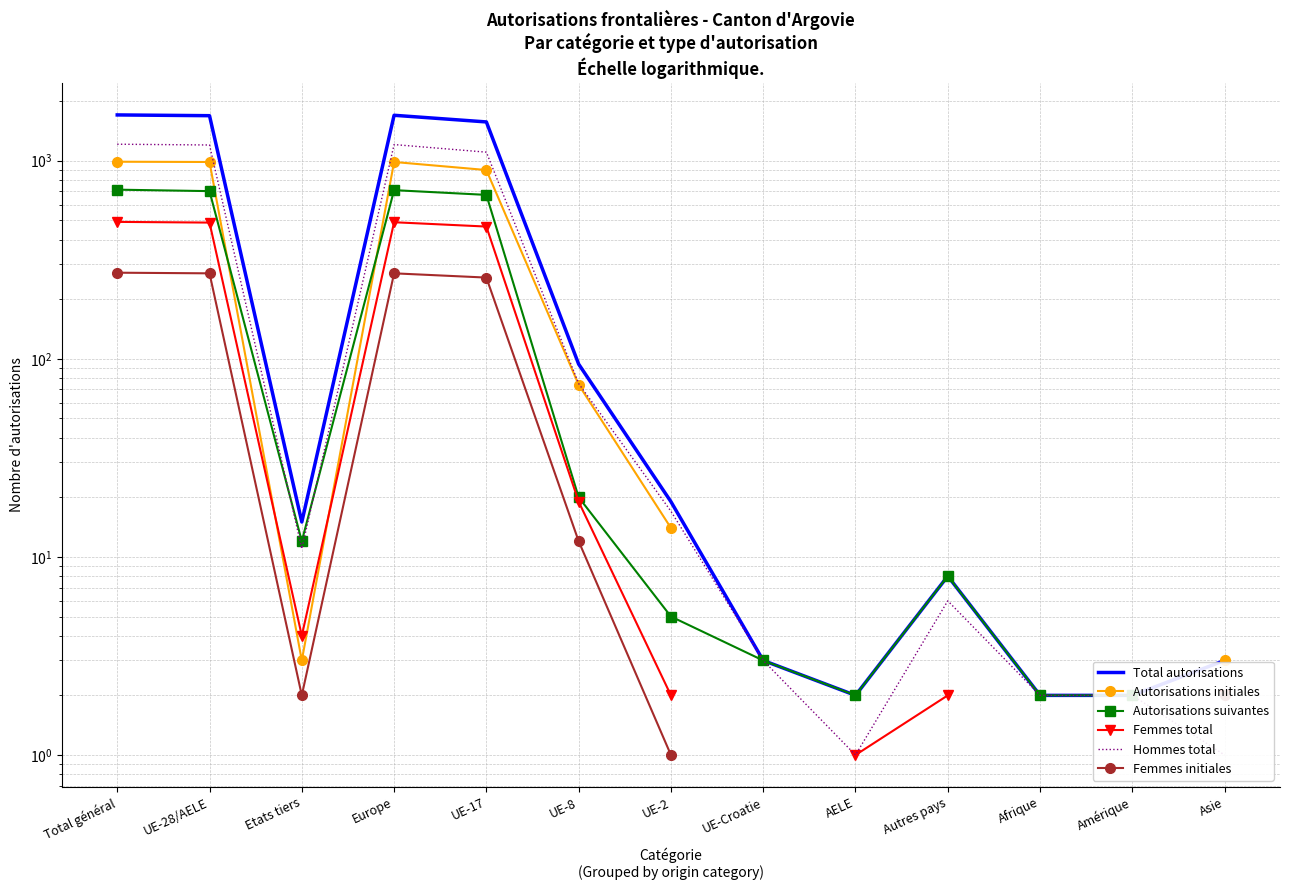

Which category has the lowest value across all series?

AELE